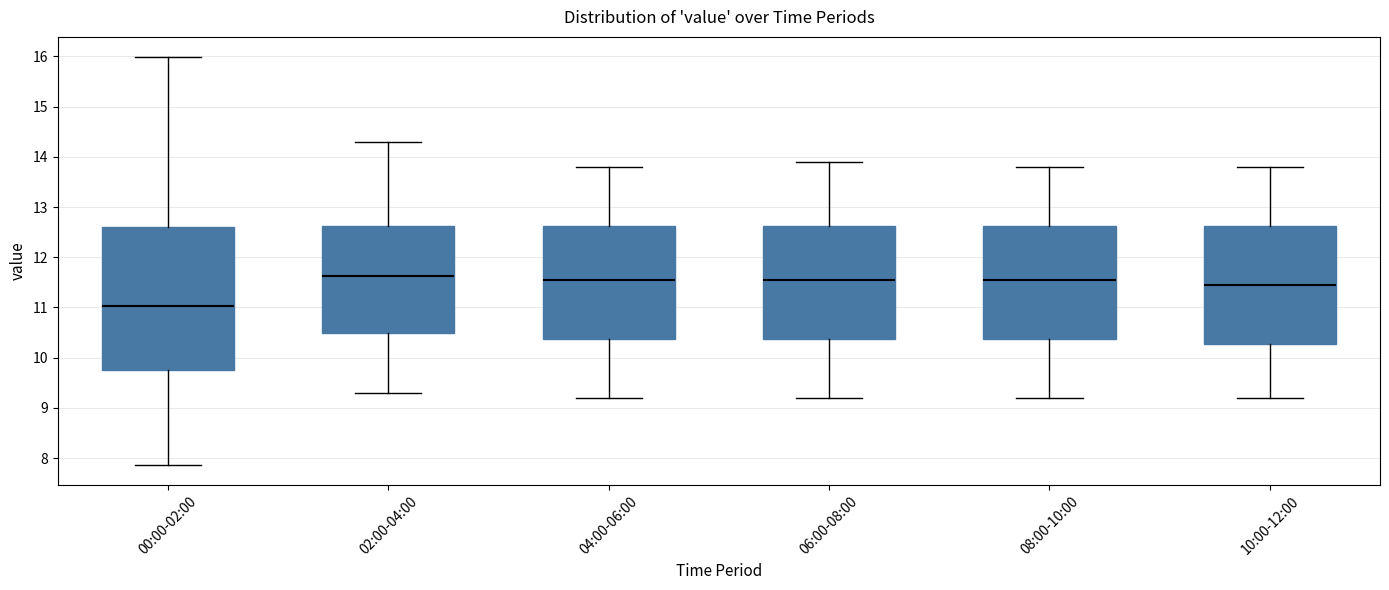

Which box is the tallest, from its lower edge to its upper edge?

00:00-02:00